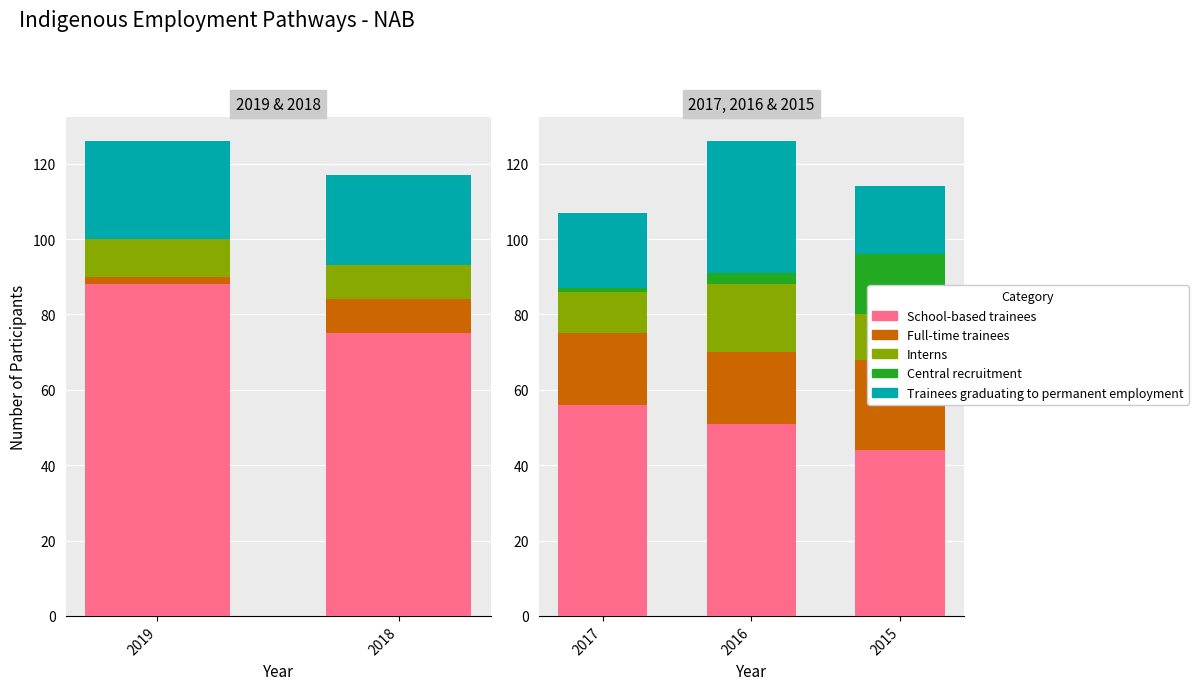

Rank the series by their maximum value, from lowest to highest.

Central recruitment, Interns, Full-time trainees, Trainees graduating to permanent employment, School-based trainees